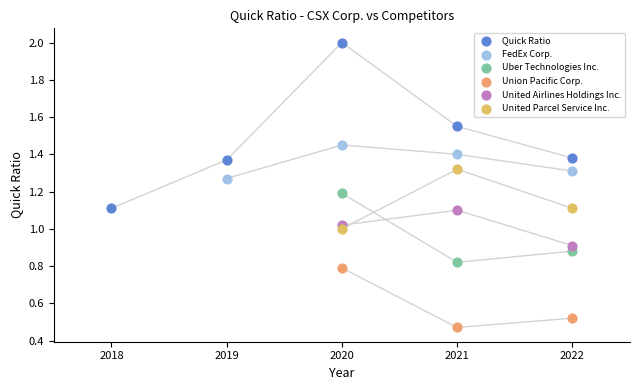

Which series reaches the minimum Y coordinate?

Union Pacific Corp.